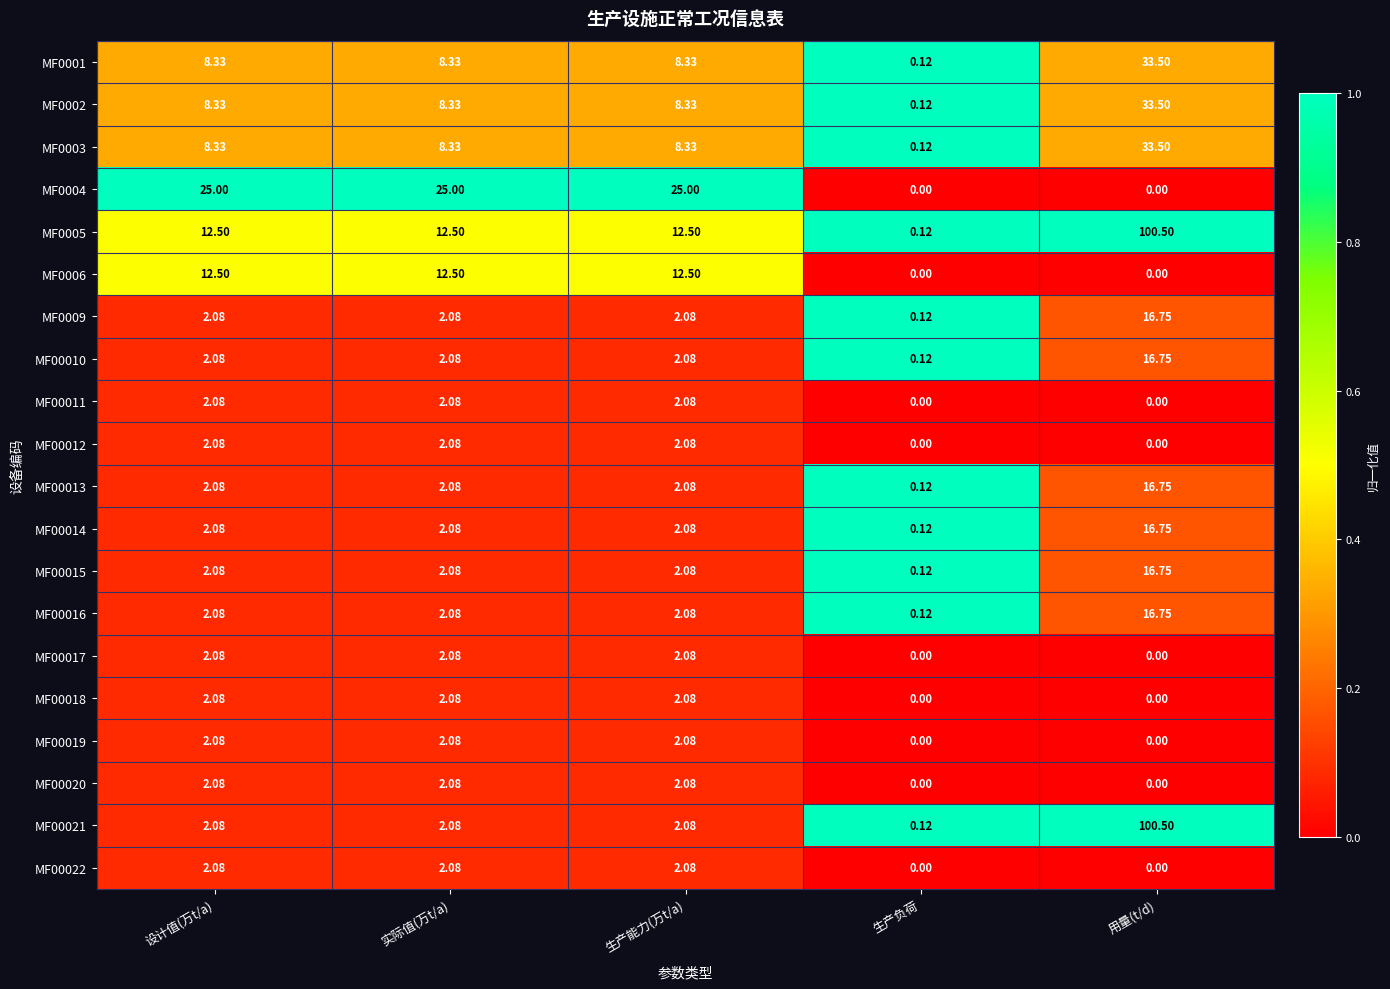

At which label does MF00016 reach its peak?

用量(t/d)